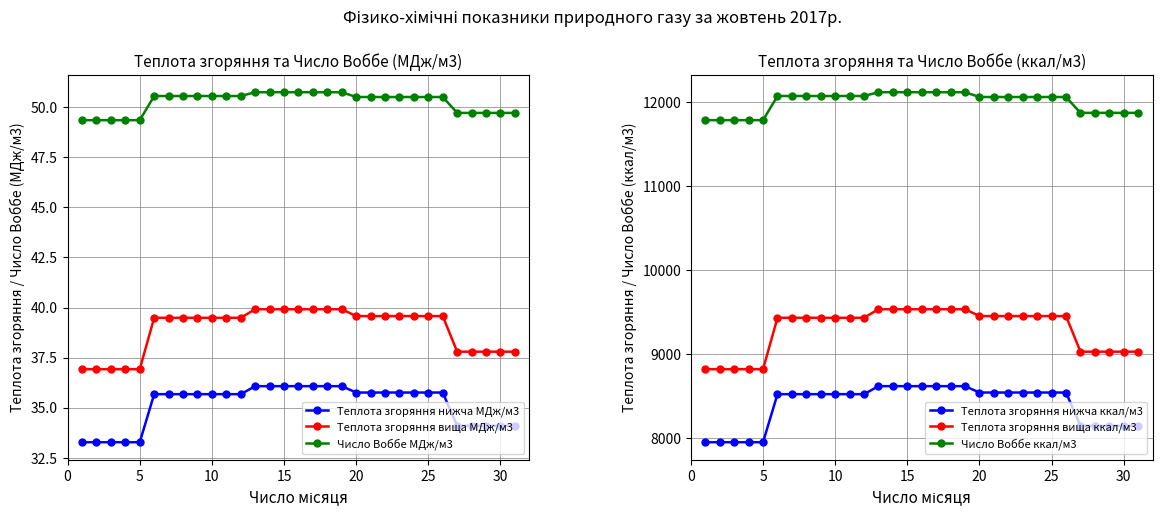

Reading left to right, what are all the values shown in this chart?

Теплота згоряння нижча МДж/м3: 33.3	33.3	33.3	33.3	33.3	35.7	35.7	35.7	35.7	35.7	35.7	35.7	36.1	36.1	36.1	36.1	36.1	36.1	36.1	35.8	35.8	35.8	35.8	35.8	35.8	35.8	34.1	34.1	34.1	34.1	34.1
Теплота згоряння вища МДж/м3: 36.9	36.9	36.9	36.9	36.9	39.5	39.5	39.5	39.5	39.5	39.5	39.5	39.9	39.9	39.9	39.9	39.9	39.9	39.9	39.6	39.6	39.6	39.6	39.6	39.6	39.6	37.8	37.8	37.8	37.8	37.8
Число Воббе МДж/м3: 49.4	49.4	49.4	49.4	49.4	50.6	50.6	50.6	50.6	50.6	50.6	50.6	50.7	50.7	50.7	50.7	50.7	50.7	50.7	50.5	50.5	50.5	50.5	50.5	50.5	50.5	49.7	49.7	49.7	49.7	49.7
Теплота згоряння нижча ккал/м3: 7947.9	7947.9	7947.9	7947.9	7947.9	8520.9	8520.9	8520.9	8520.9	8520.9	8520.9	8520.9	8616.4	8616.4	8616.4	8616.4	8616.4	8616.4	8616.4	8540.4	8540.4	8540.4	8540.4	8540.4	8540.4	8540.4	8143.6	8143.6	8143.6	8143.6	8143.6
Теплота згоряння вища ккал/м3: 8818.8	8818.8	8818.8	8818.8	8818.8	9431.7	9431.7	9431.7	9431.7	9431.7	9431.7	9431.7	9533.8	9533.8	9533.8	9533.8	9533.8	9533.8	9533.8	9452.1	9452.1	9452.1	9452.1	9452.1	9452.1	9452.1	9027.6	9027.6	9027.6	9027.6	9027.6
Число Воббе ккал/м3: 11788.0	11788.0	11788.0	11788.0	11788.0	12076.0	12076.0	12076.0	12076.0	12076.0	12076.0	12076.0	12121.0	12121.0	12121.0	12121.0	12121.0	12121.0	12121.0	12064.0	12064.0	12064.0	12064.0	12064.0	12064.0	12064.0	11875.0	11875.0	11875.0	11875.0	11875.0